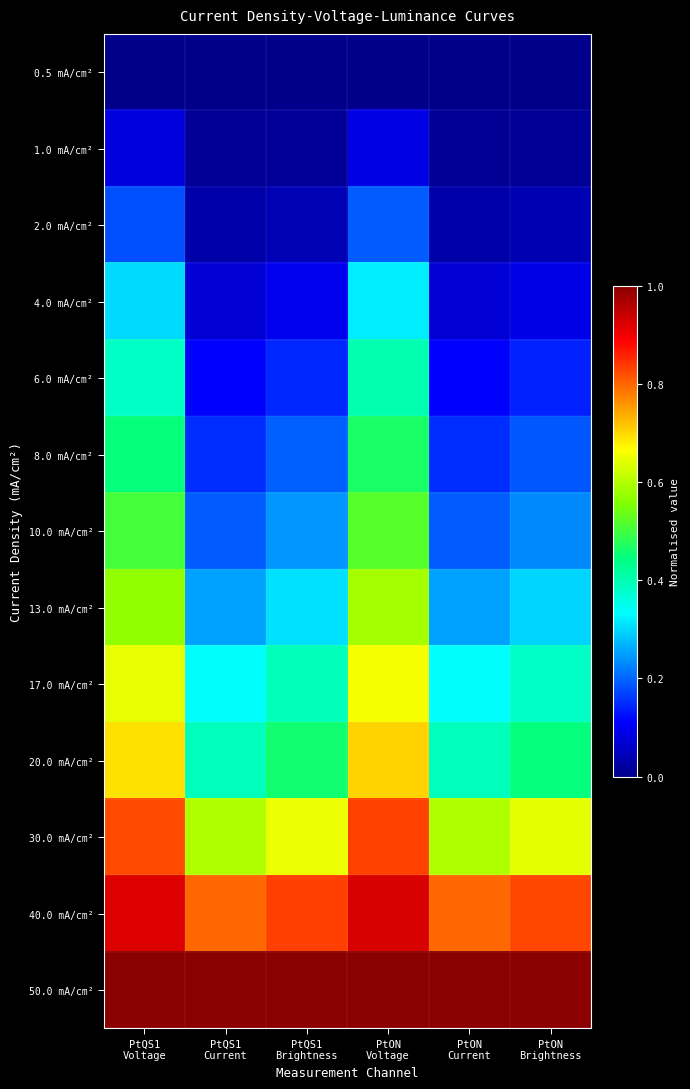

Reading right to left, what are all the values shown in this chart?

0.5 mA/cm²: PtON
Brightness=0.0	PtON
Current=0.0	PtON
Voltage=0.0	PtQS1
Brightness=0.0	PtQS1
Current=0.0	PtQS1
Voltage=0.0
1.0 mA/cm²: PtON
Brightness=0.0	PtON
Current=0.0	PtON
Voltage=0.1	PtQS1
Brightness=0.0	PtQS1
Current=0.0	PtQS1
Voltage=0.1
2.0 mA/cm²: PtON
Brightness=0.0	PtON
Current=0.0	PtON
Voltage=0.2	PtQS1
Brightness=0.0	PtQS1
Current=0.0	PtQS1
Voltage=0.2
4.0 mA/cm²: PtON
Brightness=0.1	PtON
Current=0.1	PtON
Voltage=0.3	PtQS1
Brightness=0.1	PtQS1
Current=0.1	PtQS1
Voltage=0.3
6.0 mA/cm²: PtON
Brightness=0.1	PtON
Current=0.1	PtON
Voltage=0.4	PtQS1
Brightness=0.1	PtQS1
Current=0.1	PtQS1
Voltage=0.4
8.0 mA/cm²: PtON
Brightness=0.2	PtON
Current=0.2	PtON
Voltage=0.5	PtQS1
Brightness=0.2	PtQS1
Current=0.2	PtQS1
Voltage=0.4
10.0 mA/cm²: PtON
Brightness=0.2	PtON
Current=0.2	PtON
Voltage=0.5	PtQS1
Brightness=0.2	PtQS1
Current=0.2	PtQS1
Voltage=0.5
13.0 mA/cm²: PtON
Brightness=0.3	PtON
Current=0.3	PtON
Voltage=0.6	PtQS1
Brightness=0.3	PtQS1
Current=0.3	PtQS1
Voltage=0.6
17.0 mA/cm²: PtON
Brightness=0.4	PtON
Current=0.3	PtON
Voltage=0.7	PtQS1
Brightness=0.4	PtQS1
Current=0.3	PtQS1
Voltage=0.6
20.0 mA/cm²: PtON
Brightness=0.4	PtON
Current=0.4	PtON
Voltage=0.7	PtQS1
Brightness=0.5	PtQS1
Current=0.4	PtQS1
Voltage=0.7
30.0 mA/cm²: PtON
Brightness=0.6	PtON
Current=0.6	PtON
Voltage=0.8	PtQS1
Brightness=0.7	PtQS1
Current=0.6	PtQS1
Voltage=0.8
40.0 mA/cm²: PtON
Brightness=0.8	PtON
Current=0.8	PtON
Voltage=0.9	PtQS1
Brightness=0.8	PtQS1
Current=0.8	PtQS1
Voltage=0.9
50.0 mA/cm²: PtON
Brightness=1.0	PtON
Current=1.0	PtON
Voltage=1.0	PtQS1
Brightness=1.0	PtQS1
Current=1.0	PtQS1
Voltage=1.0